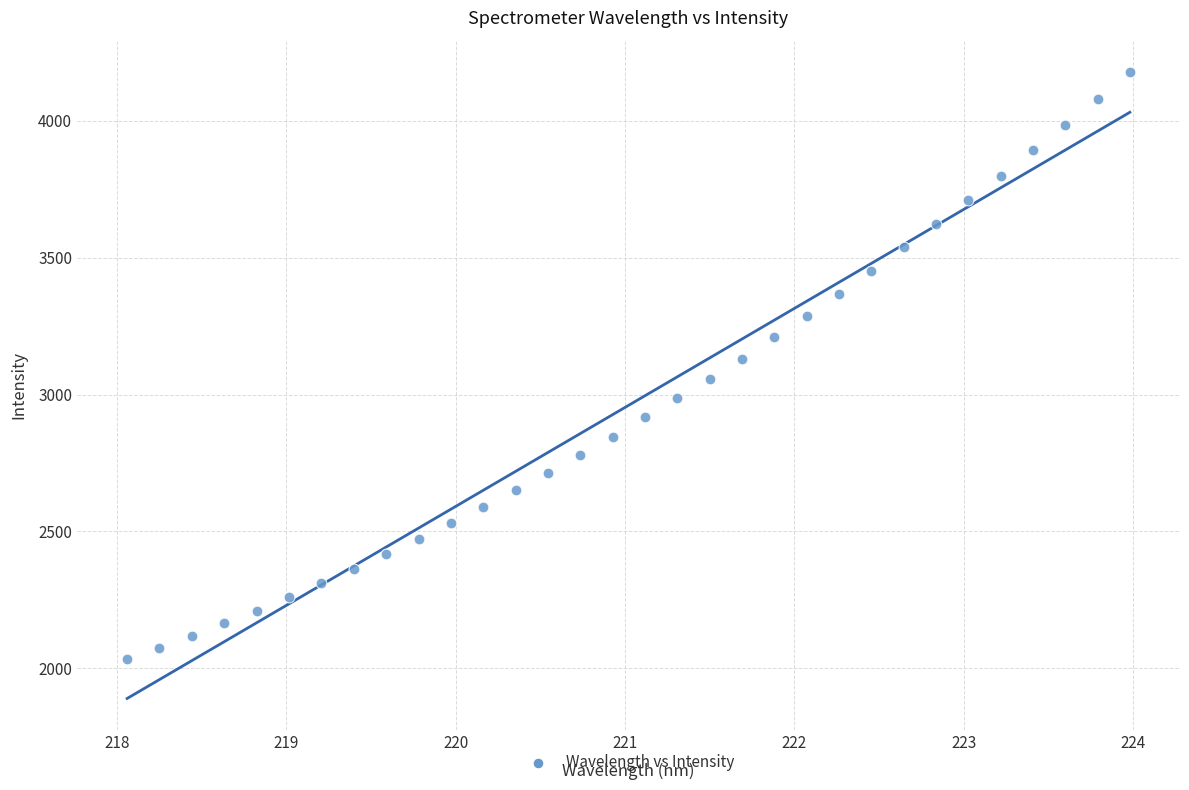

What is the range of X values (max minus min)?

5.9